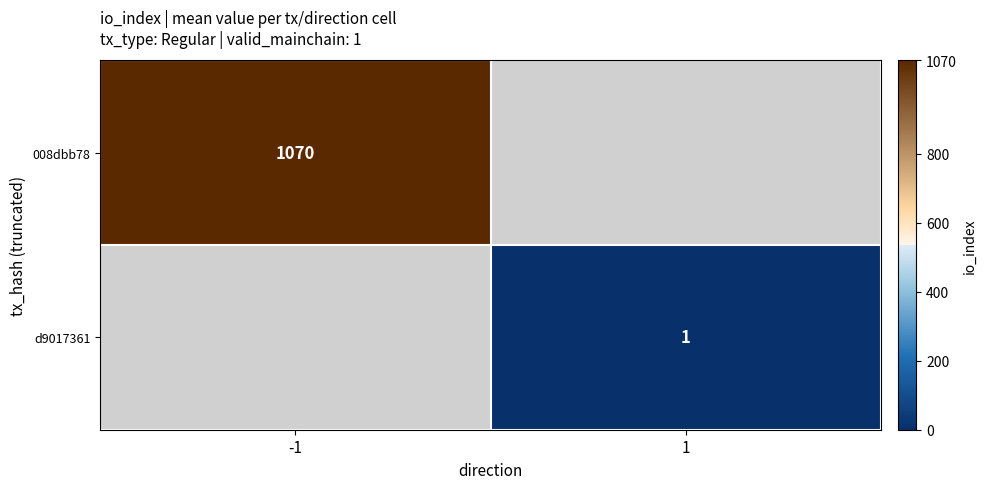

True or false: d9017361 has a value of 1 at 1.

True